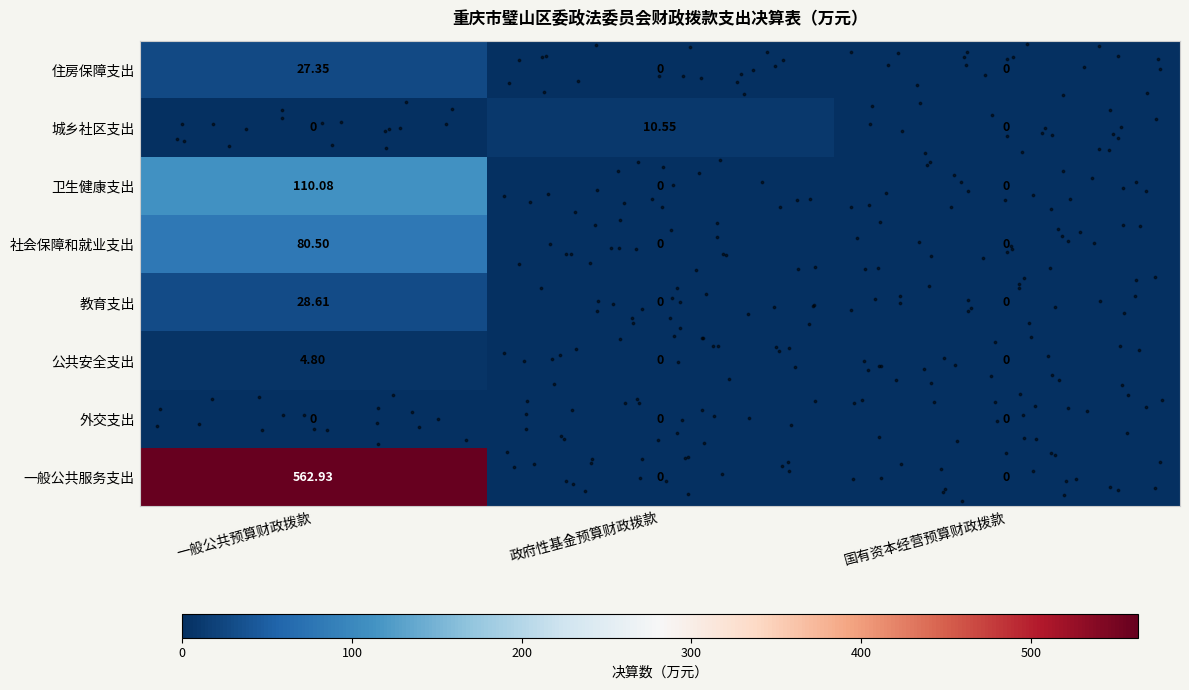

At which category is the sum across all series the highest?

一般公共预算财政拨款